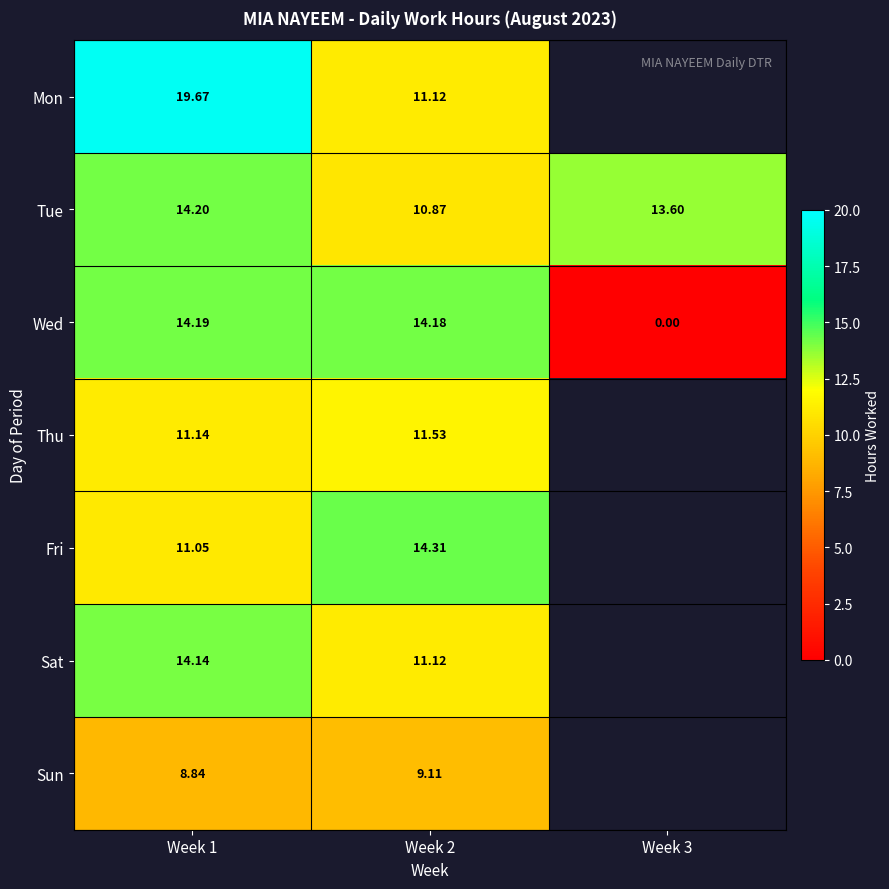

Is the value of Wed at Week 1 greater than the value of Mon at Week 1?

No